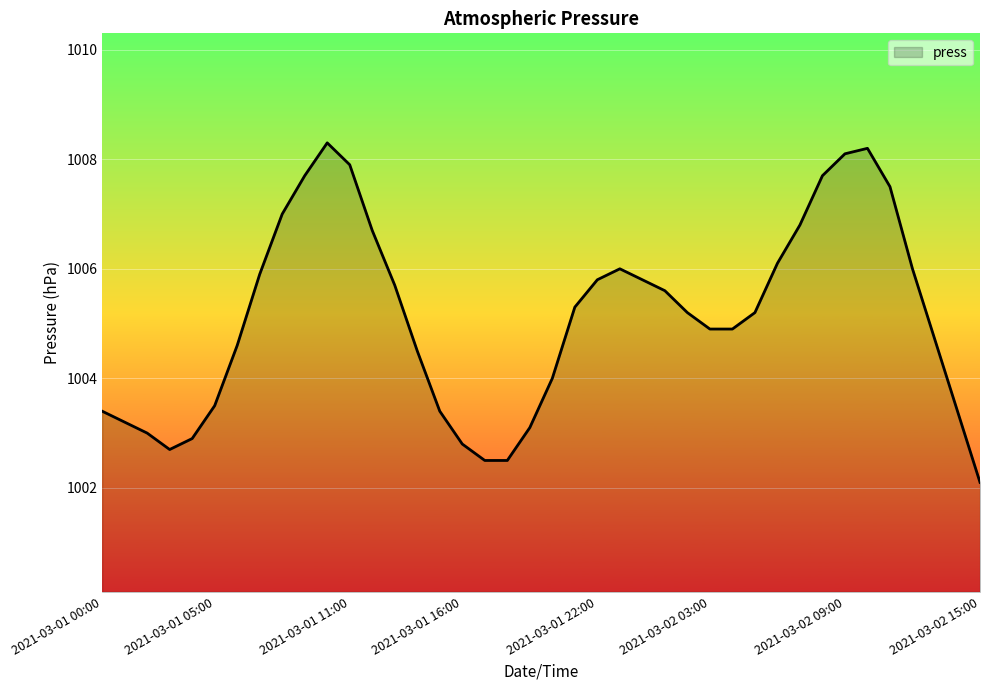

What is the greatest value displayed?

1008.3